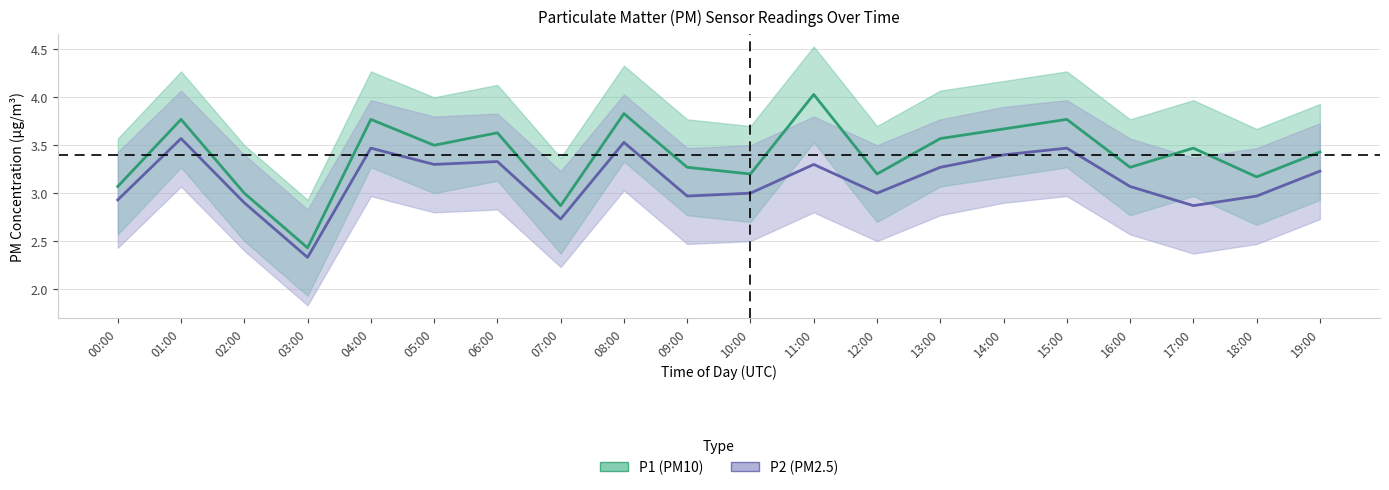

Does the chart have visible grid lines?

Yes